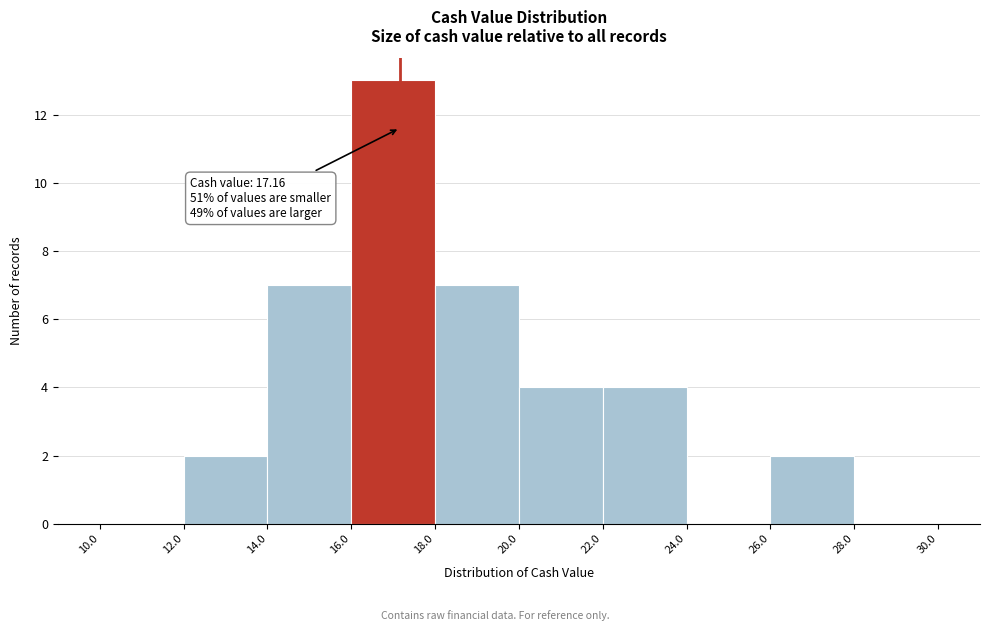

Over which range of the x-axis is the bar tallest?

16.0 to 18.0